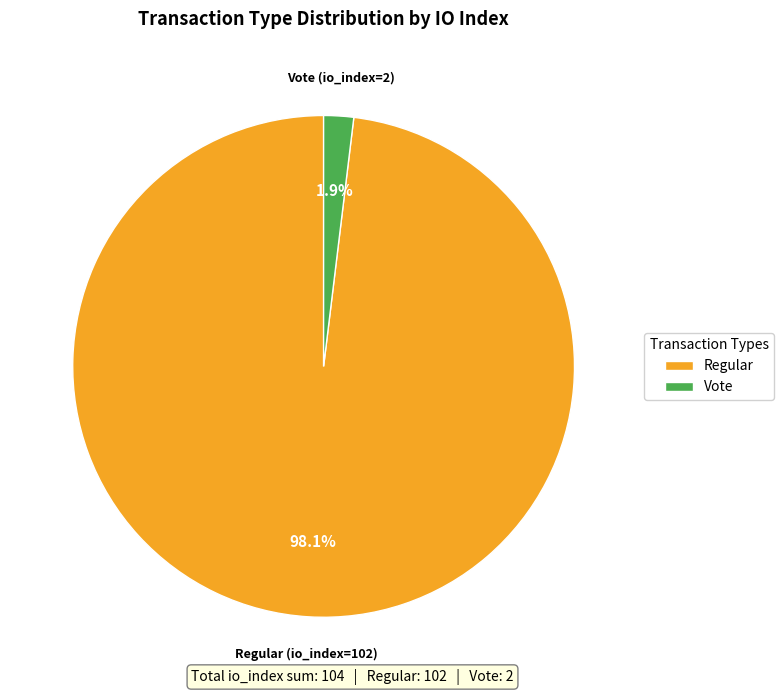

Is the sum of Vote and Regular greater than half?

Yes